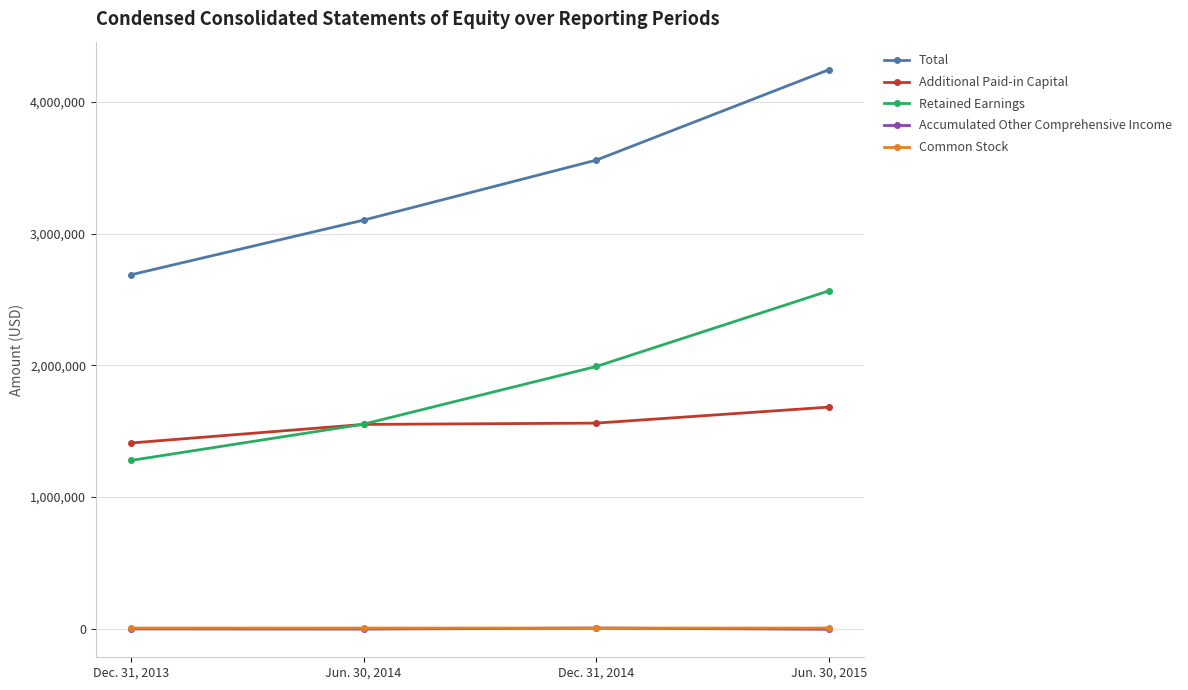

True or false: Total and Retained Earnings intersect in this chart.

False